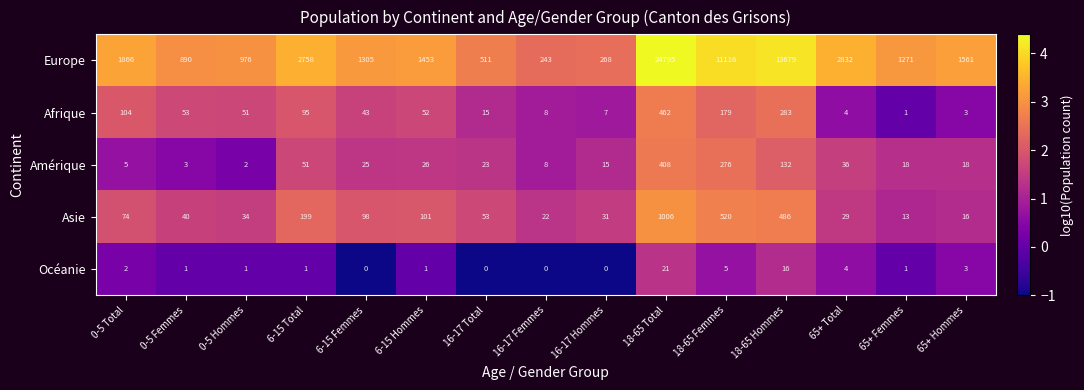

Count the number of categories in the chart.

15